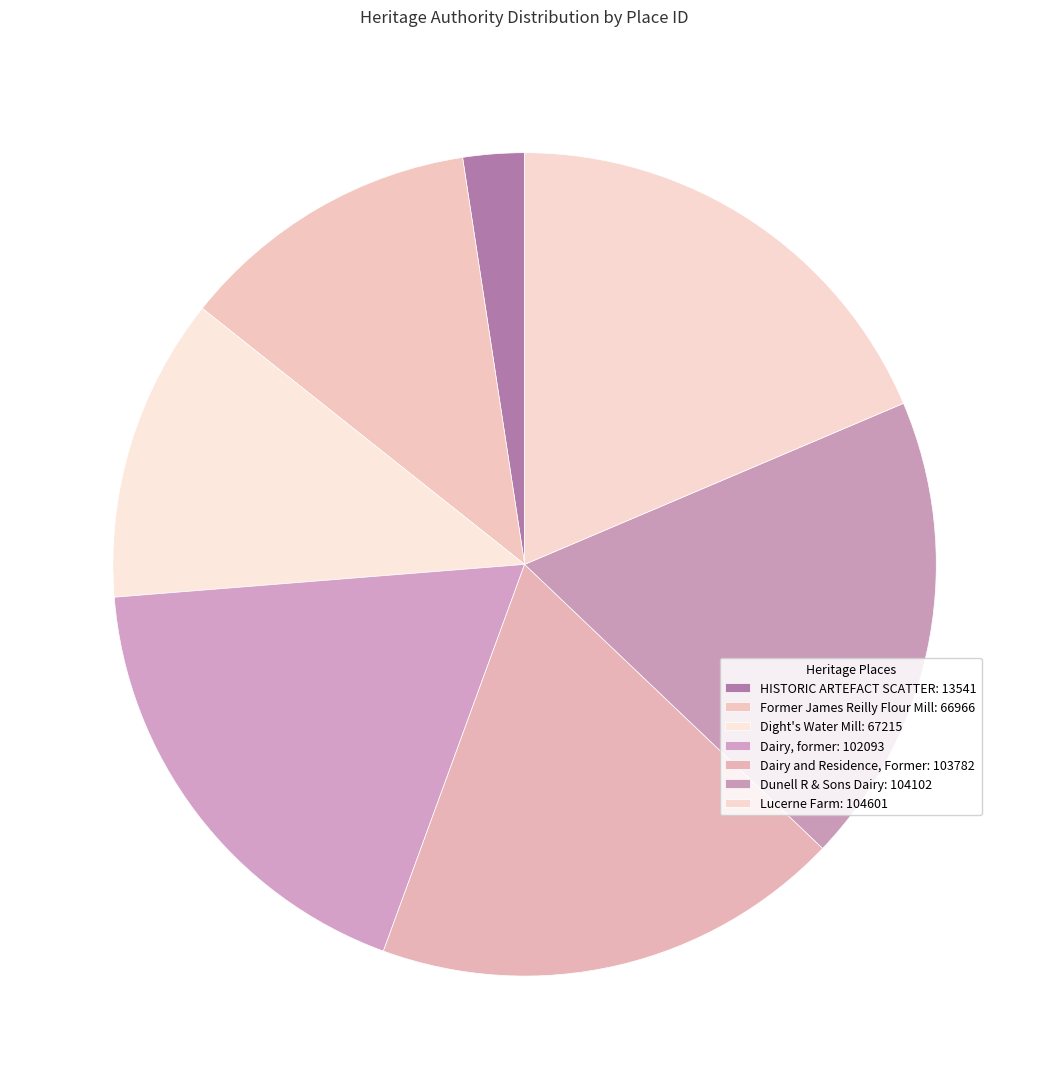

Is there any slice that represents more than half of the pie?

No